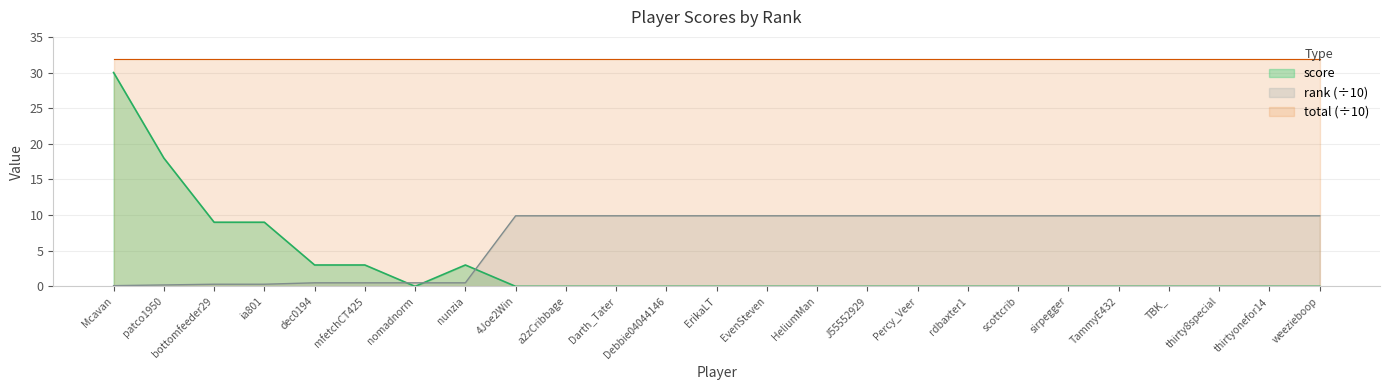

What value does the rank series have at Percy_Veer?

9.9